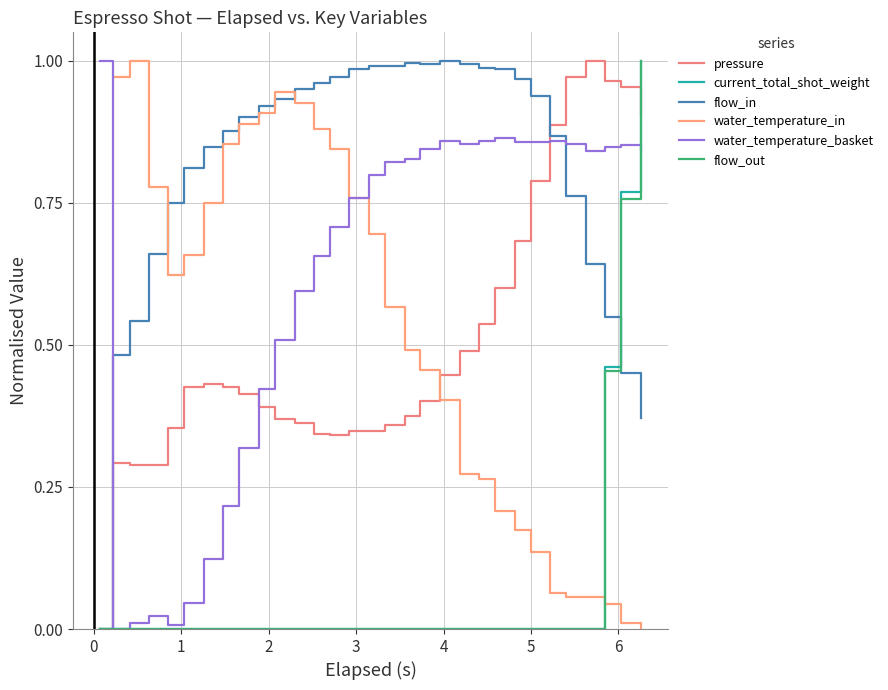

How many water_temperature_in values are between 0 and 1?

30